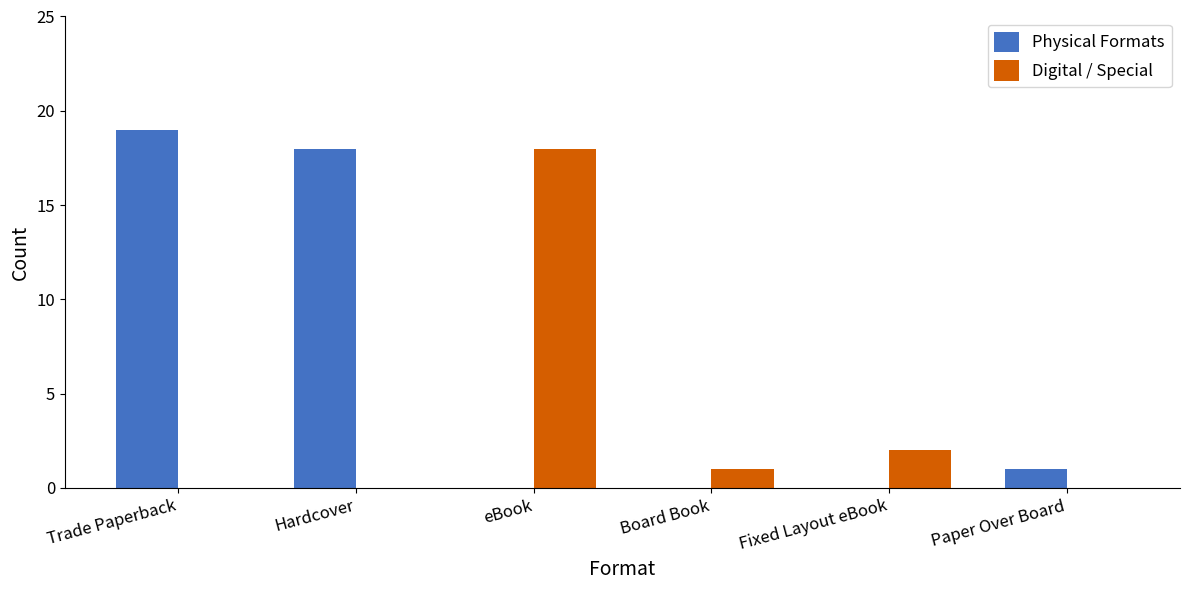

What is the average value of the Physical Formats series?

6